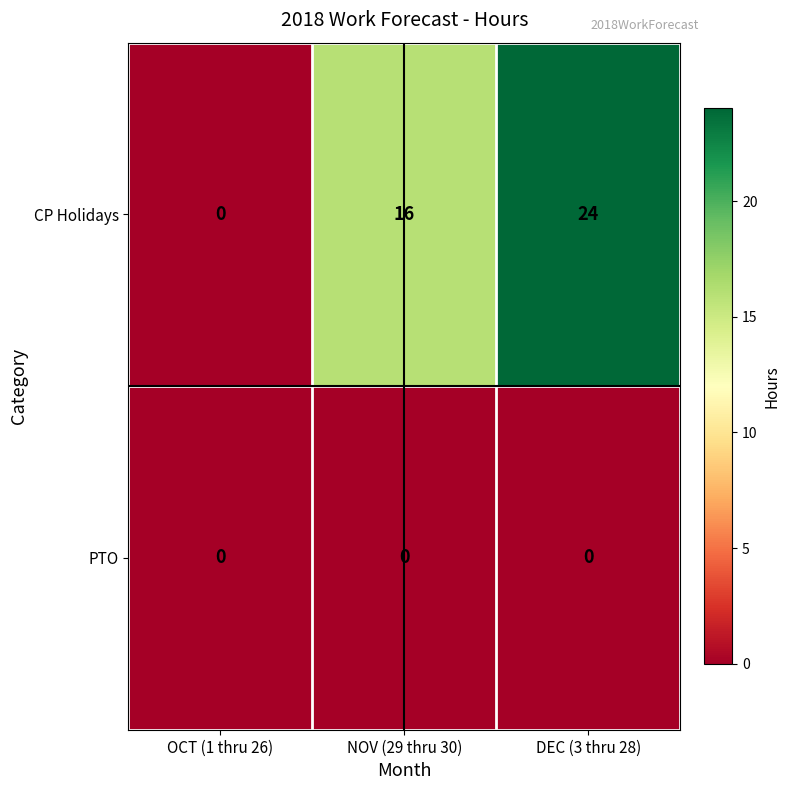

The value of CP Holidays at OCT (1 thru 26) is -10. True or false?

False